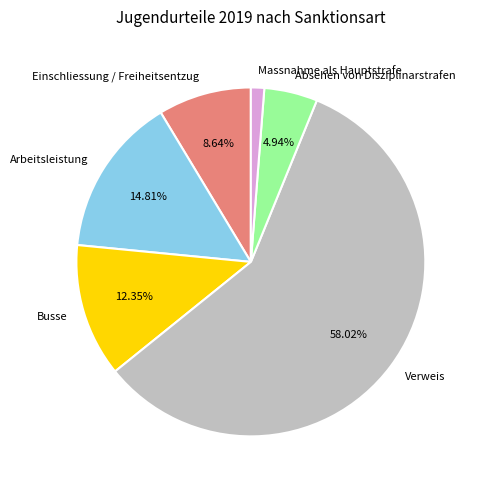

Rank the categories by value from highest to lowest.

Verweis, Arbeitsleistung, Busse, Einschliessung / Freiheitsentzug, Absehen von Disziplinarstrafen, Massnahme als Hauptstrafe